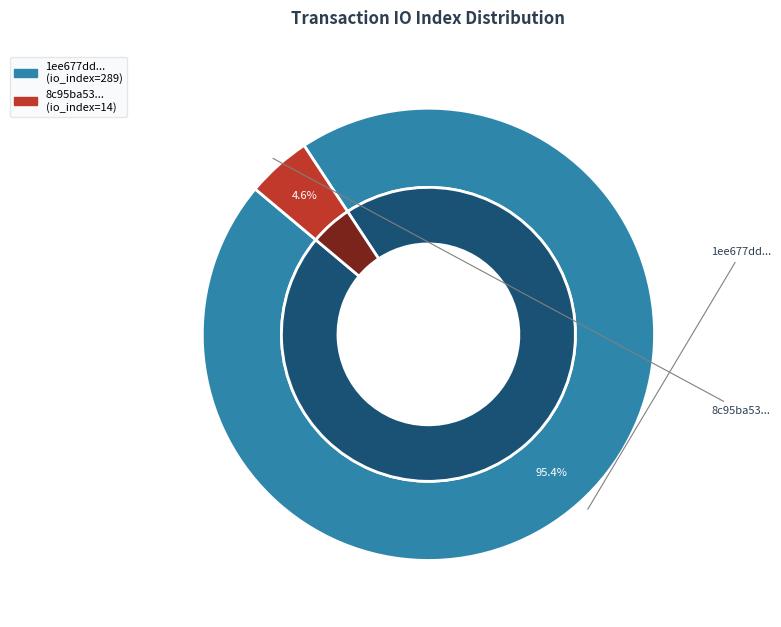

Count the number of slices in the pie.

2